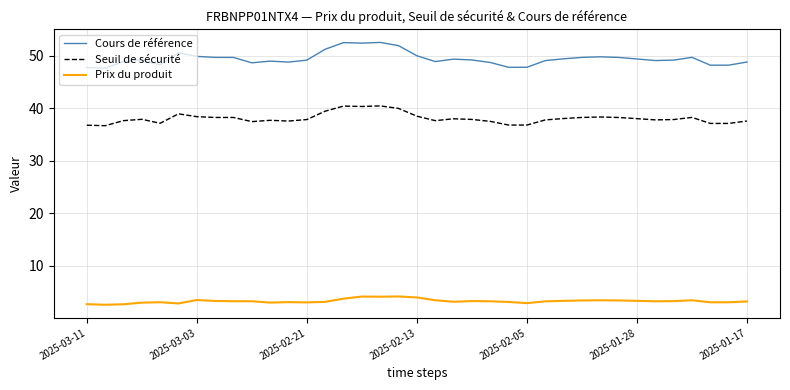

What is the sum of all Prix du produit values?

122.0